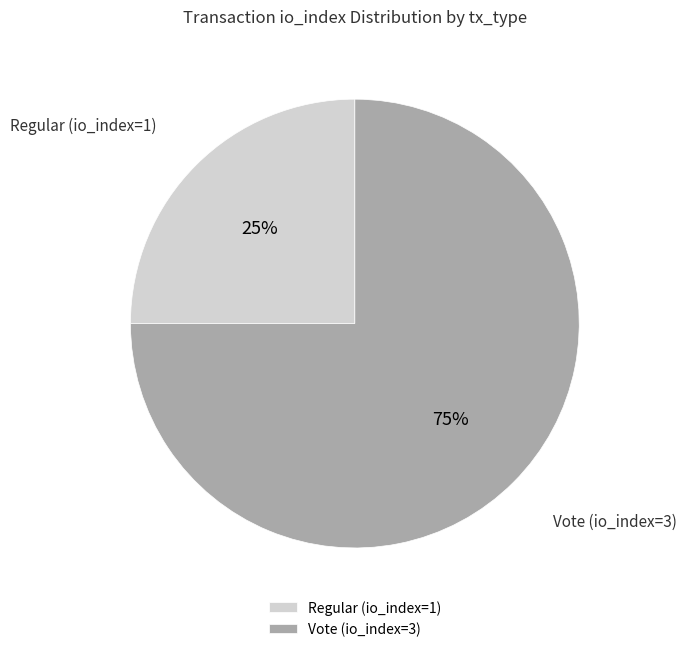

Is it true that Vote (io_index=3) is 75% of the pie?

True